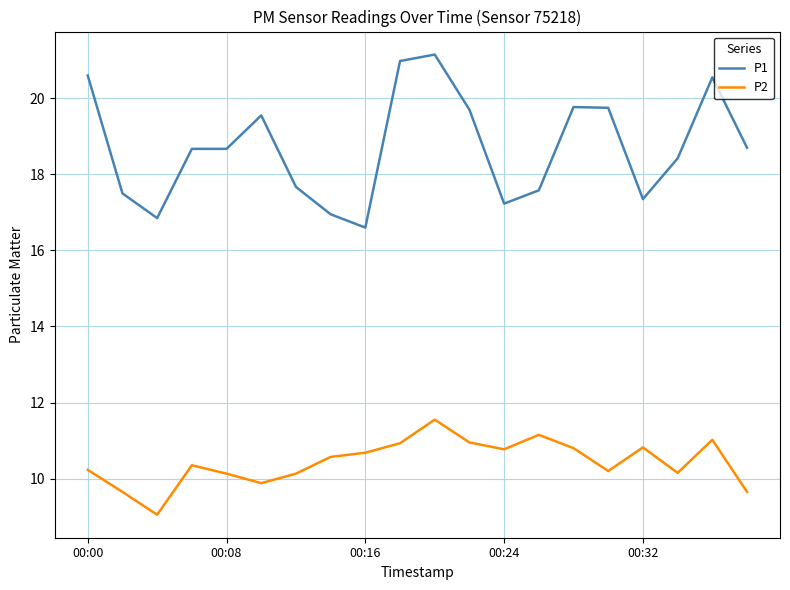

What is the smallest value displayed?

9.1